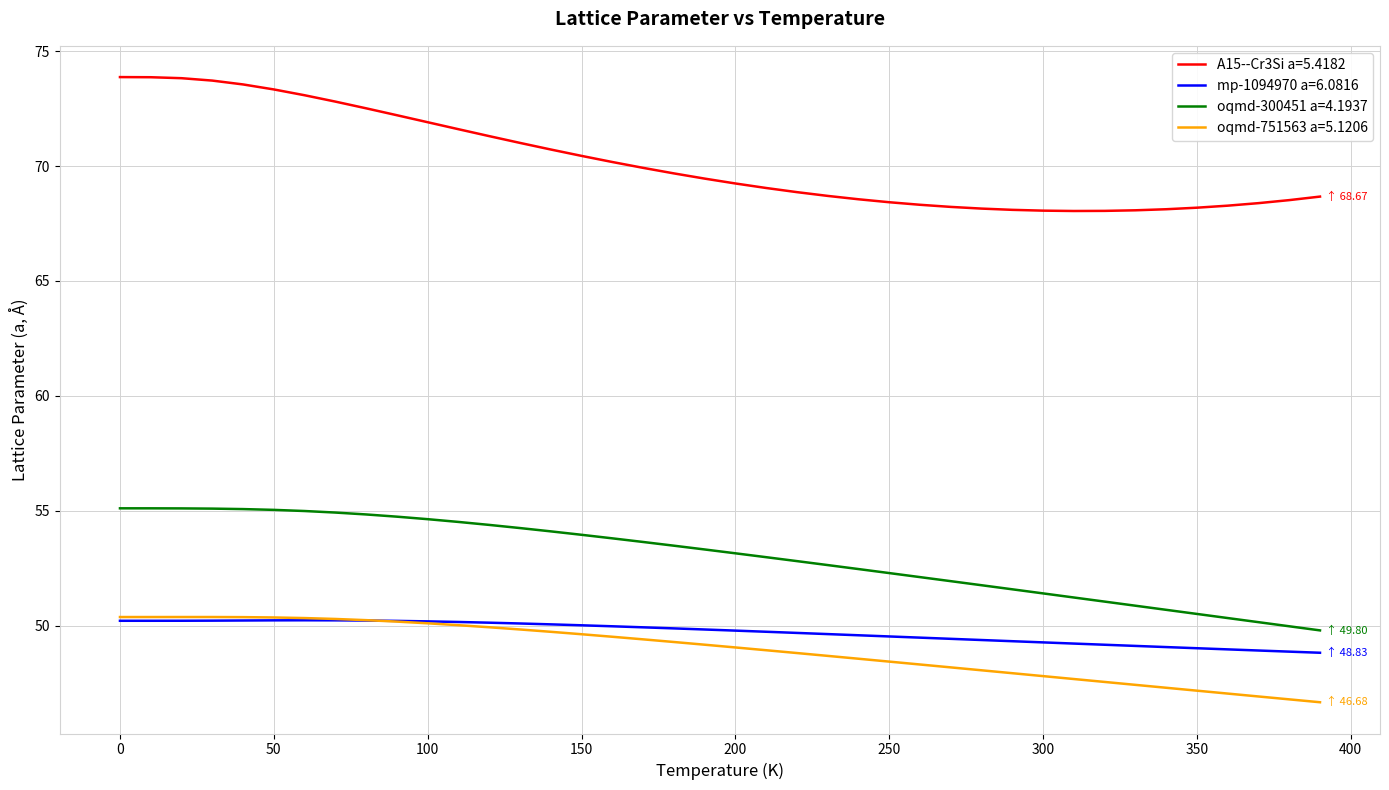

Does the chart display data point markers on the line(s)?

No